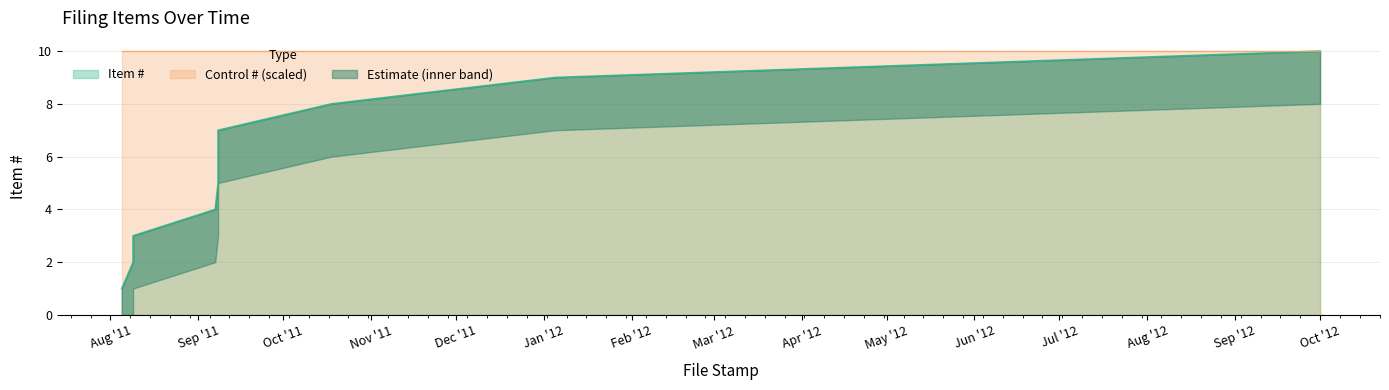

What value does the data have at 2011-09-07?

4